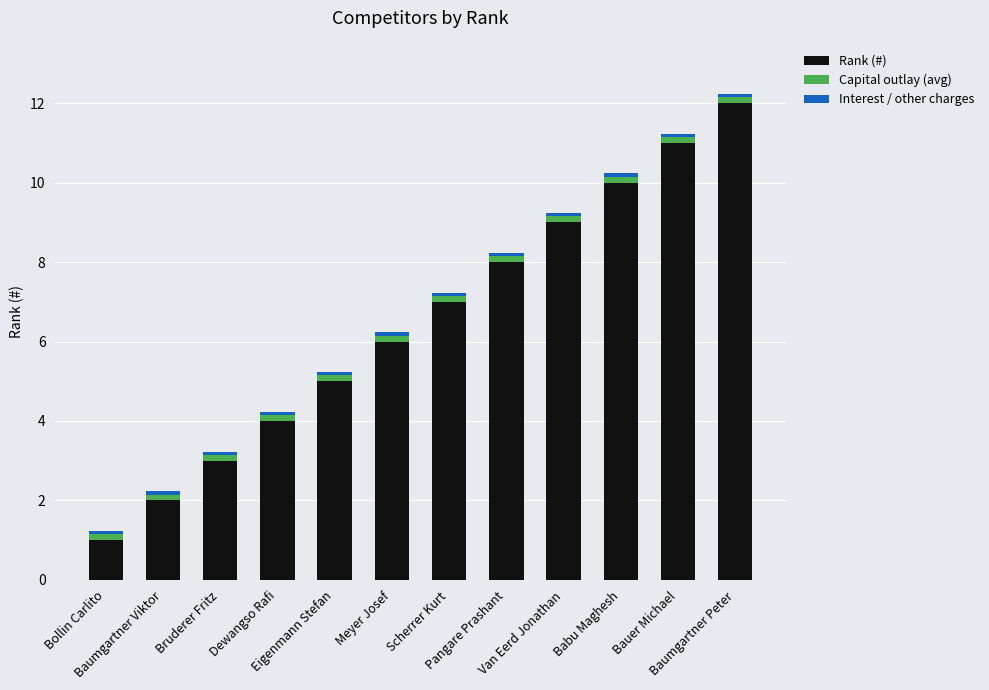

What is the highest value of the Rank (#) series?

12.0